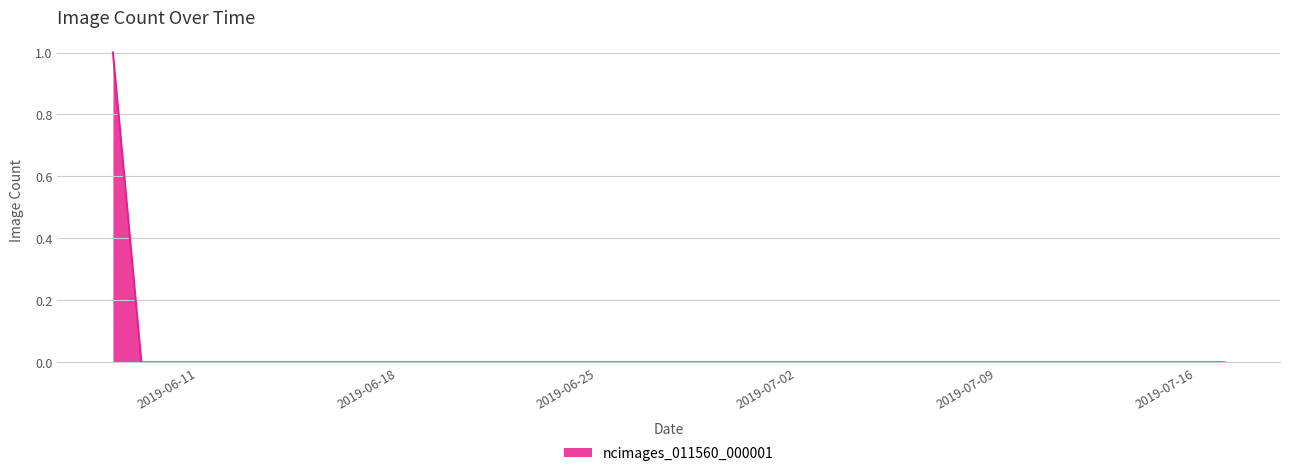

At which category does the chart reach its minimum across all series?

2019-06-09